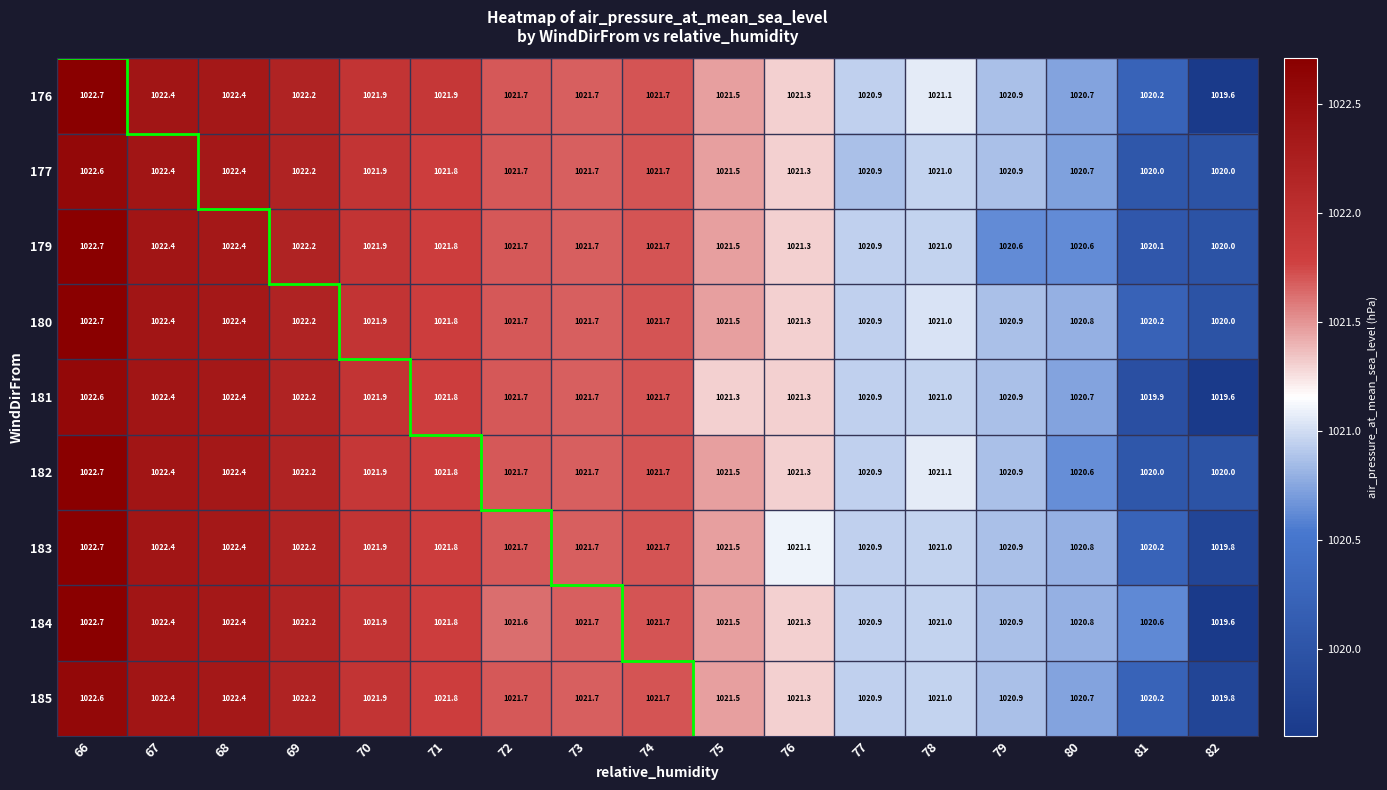

The 179 series shows 1020.1 at 81. True or false?

True